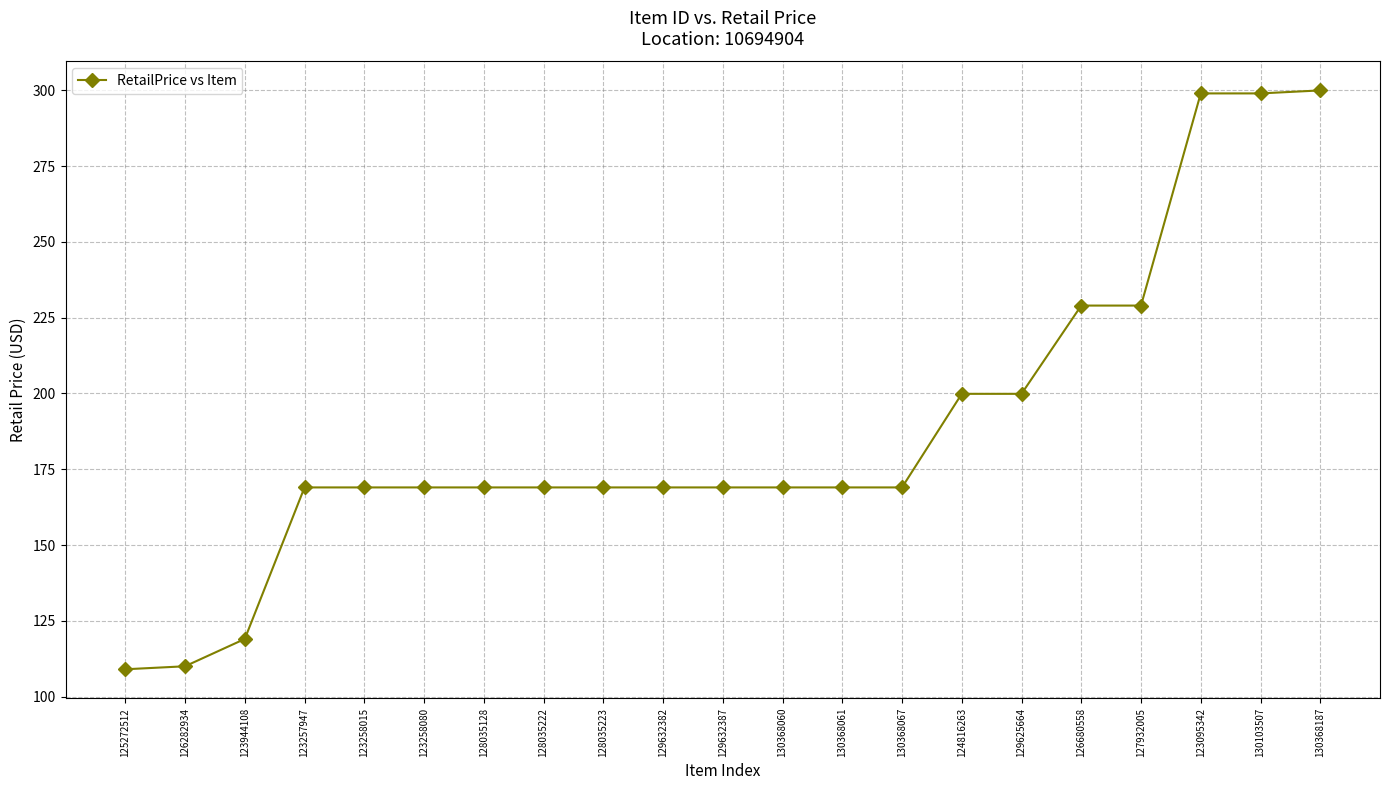

Is it true that the value at 128035223 is 112.1?

False